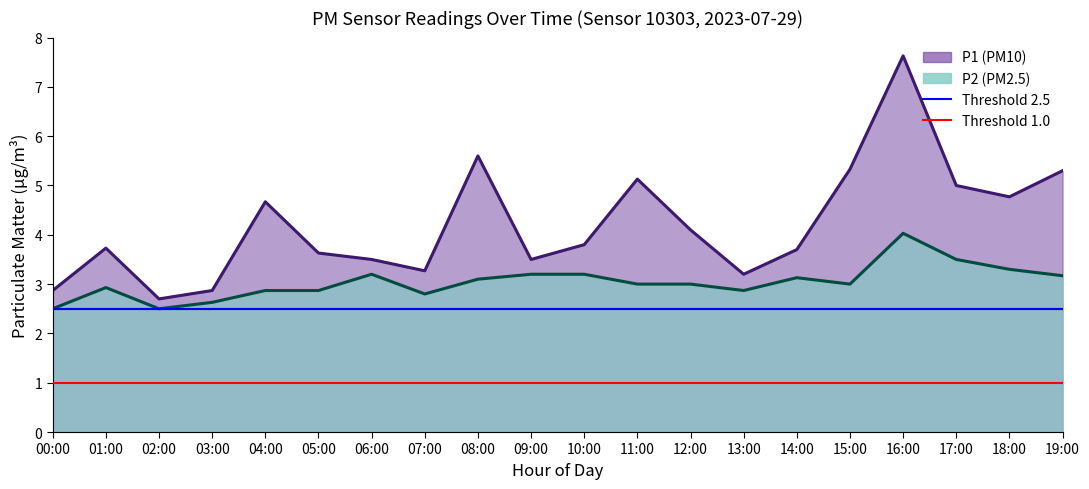

What position from the left is 01:00?

2